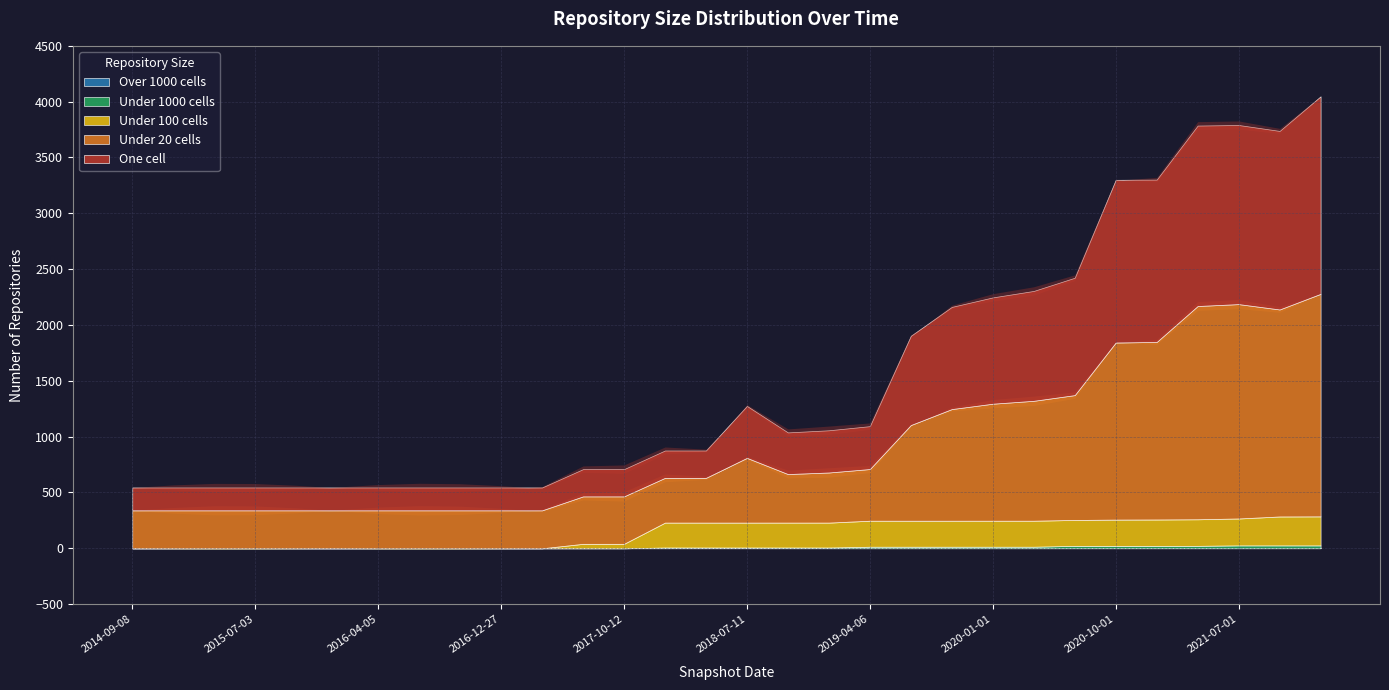

True or false: under_twenty_cells and one_cell cross at least once.

False